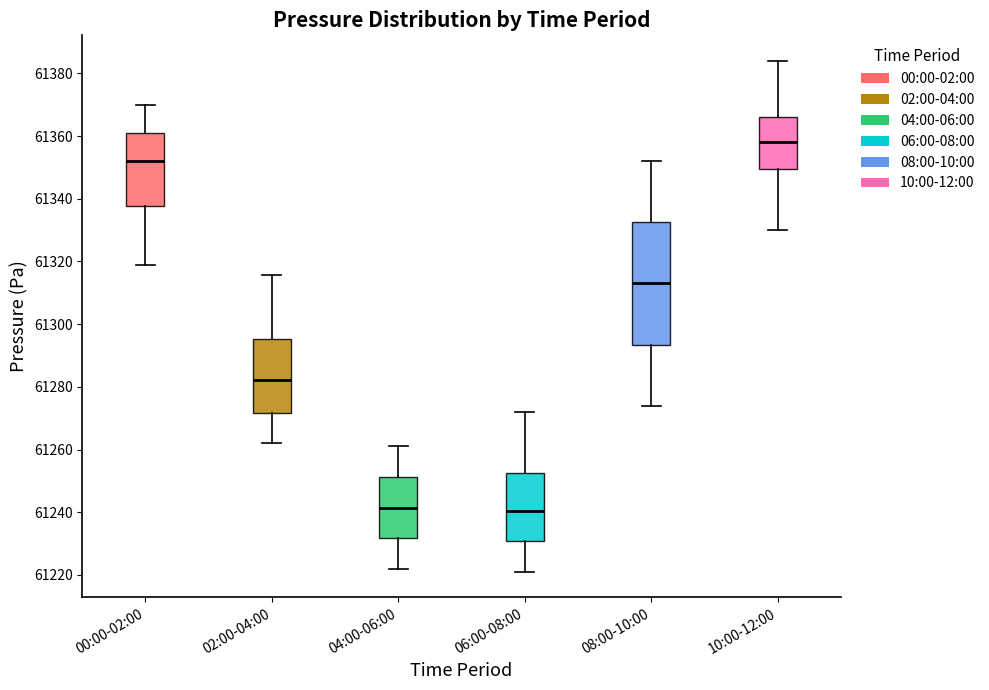

Where is the lower edge of the box for 02:00-04:00 on the y-axis? The values are not printed on the chart, so give them approximately, as read against the axis.

61272